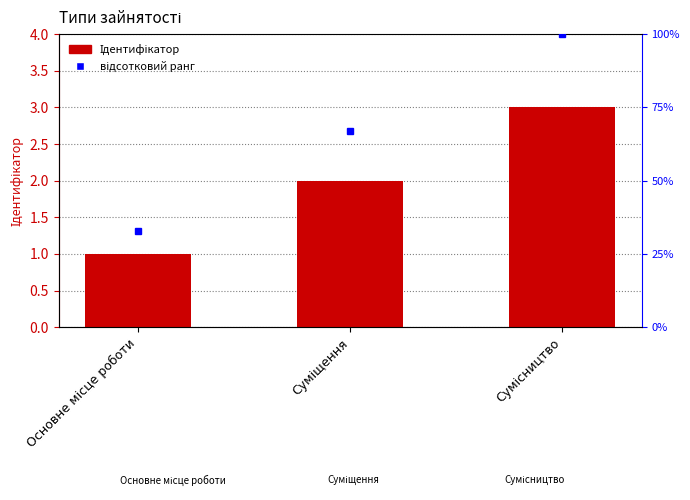

Rank the categories by value from highest to lowest.

Сумісництво, Суміщення, Основне місце роботи